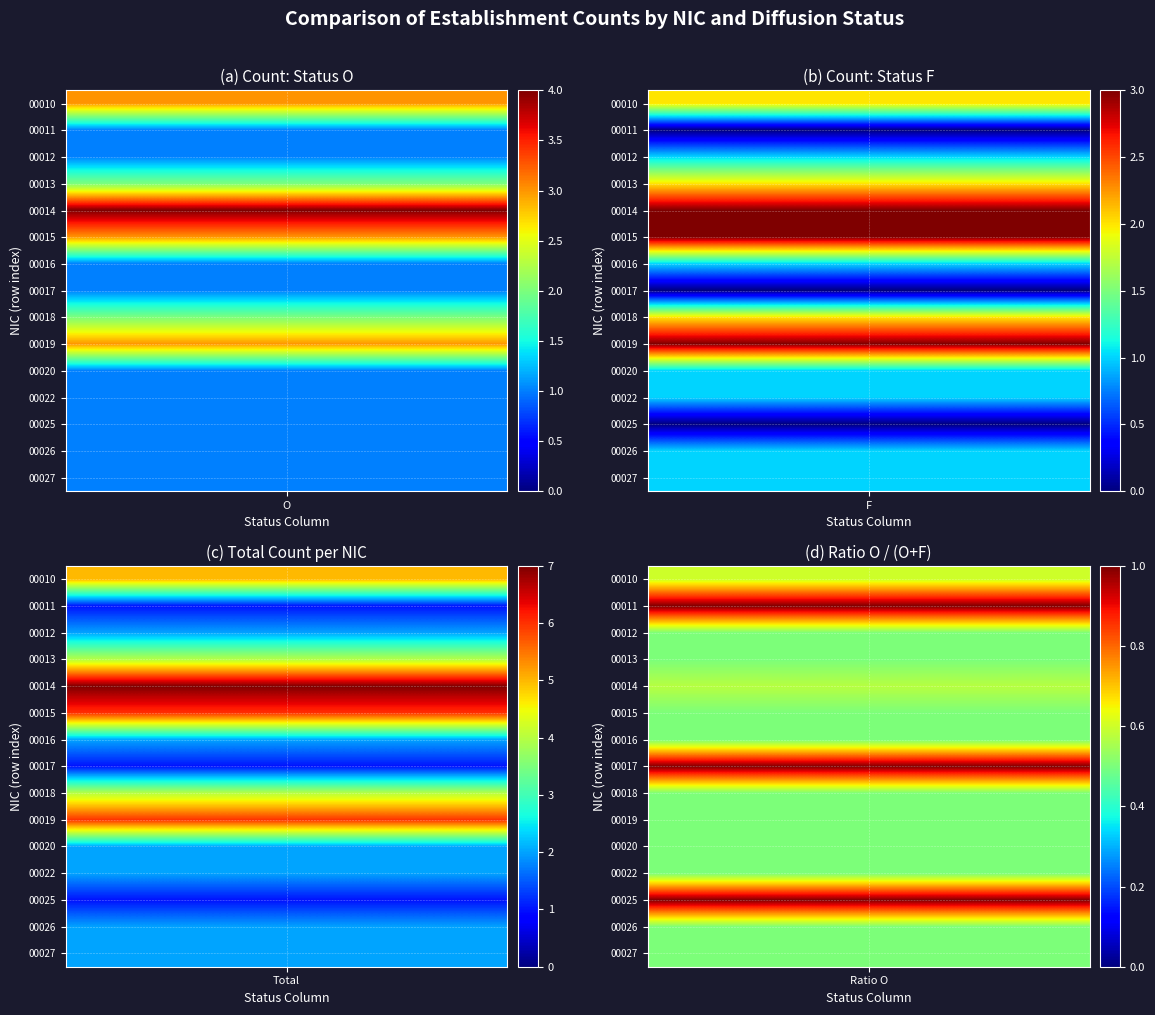

The value of 00025 at O is 0. True or false?

False